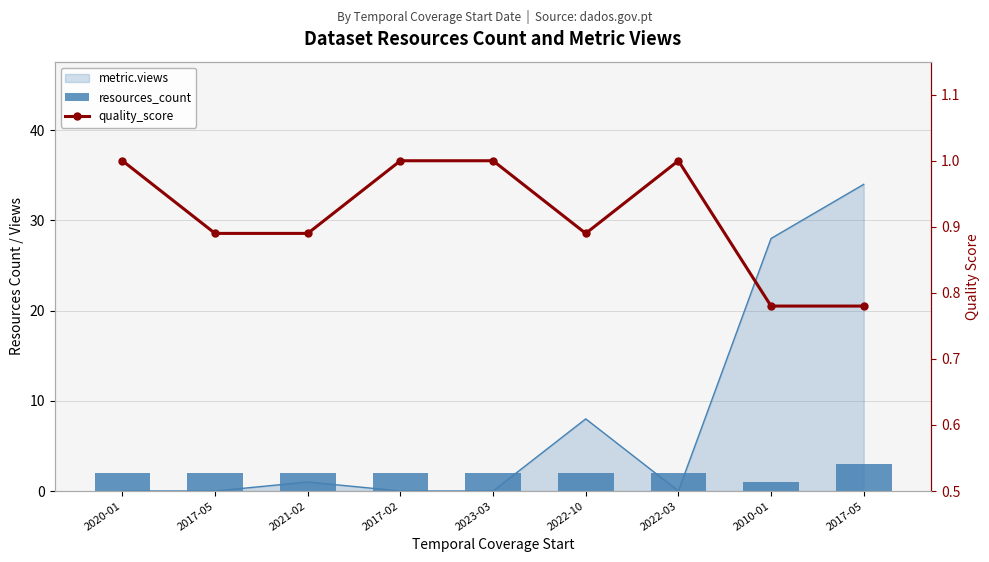

At which category is the sum across all series the highest?

2017-05